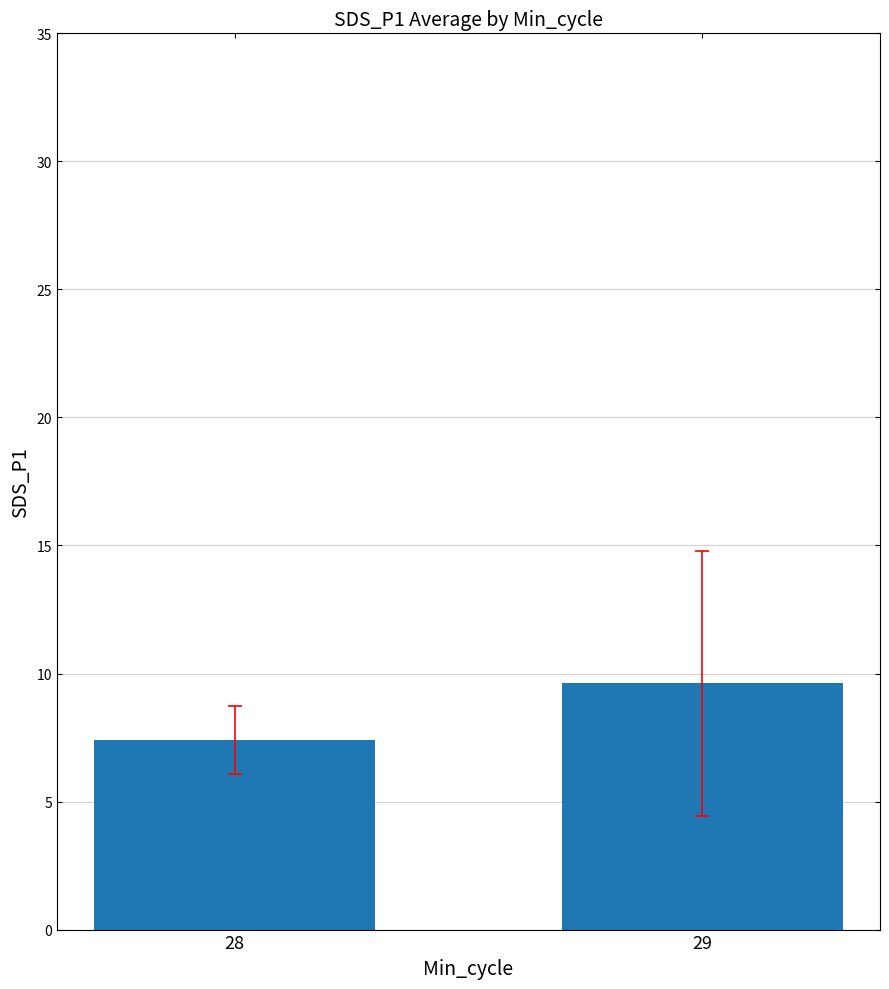

The chart shows a value of 2.6 at 28. True or false?

False